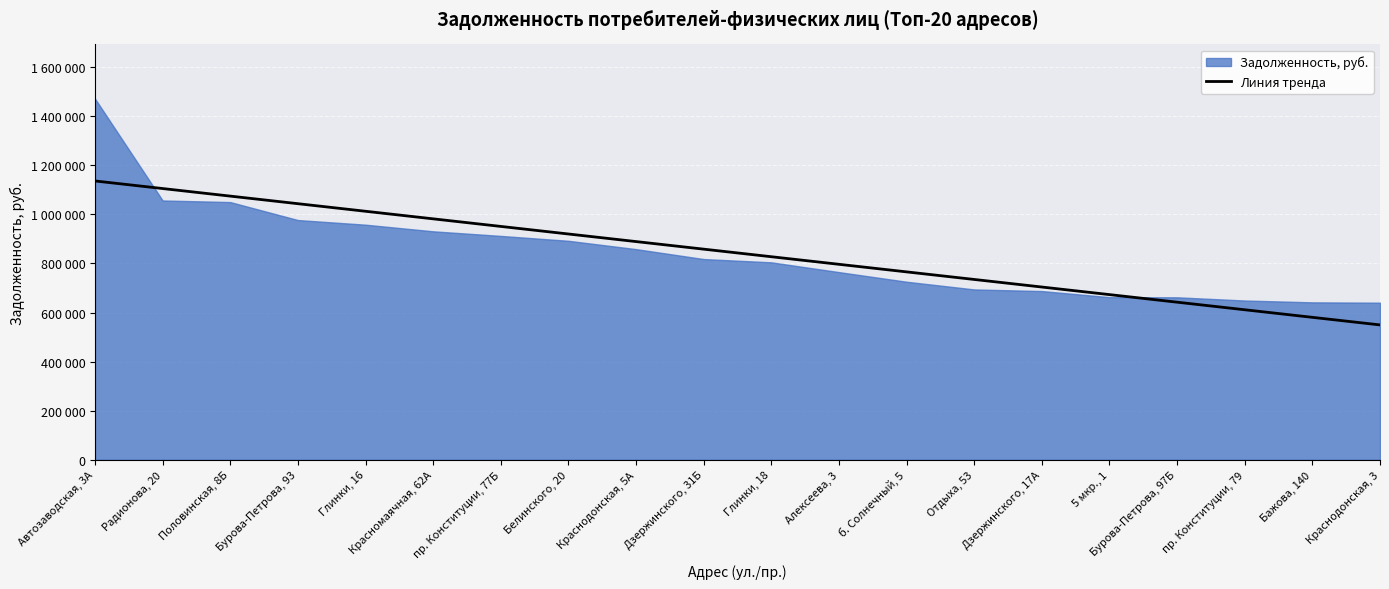

At which category does the chart reach its peak across all series?

Автозаводская, 3А